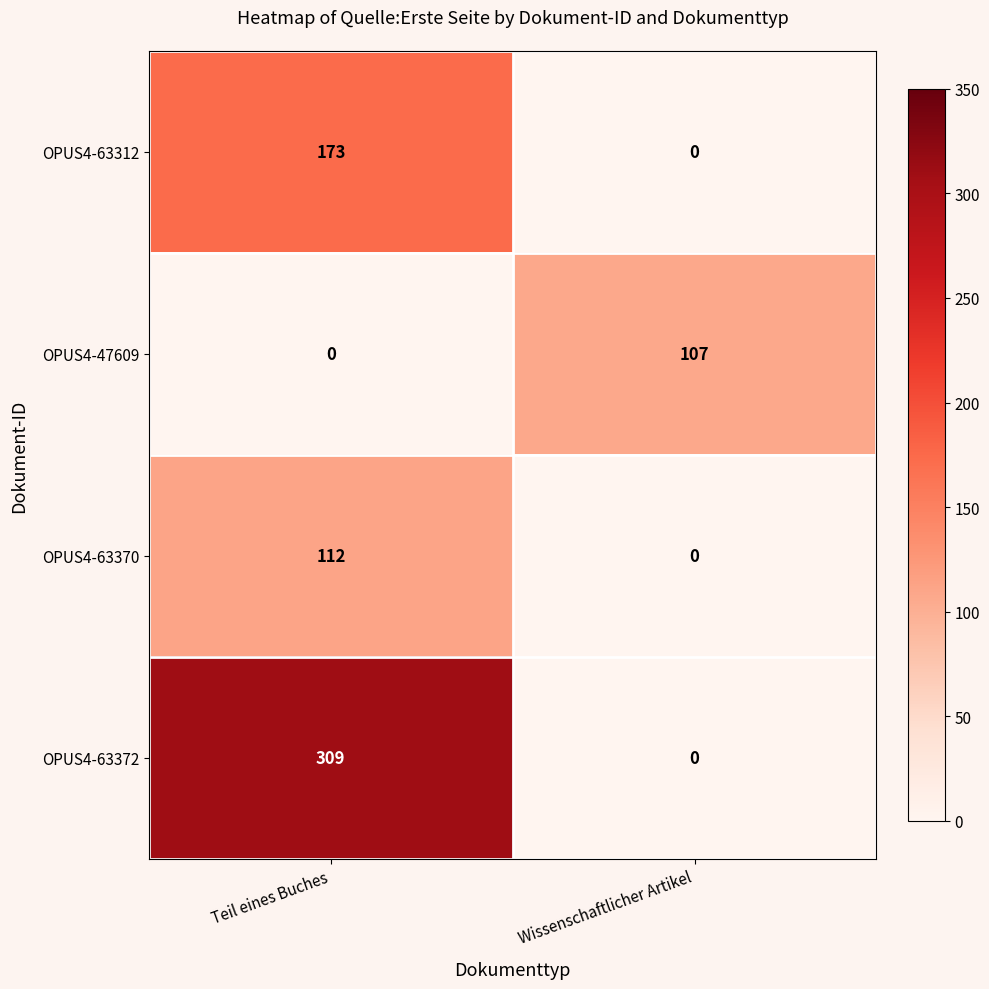

Reading left to right, transcribe all the data shown in this chart.

OPUS4-63312: Teil eines Buches=173	Wissenschaftlicher Artikel=0
OPUS4-47609: Teil eines Buches=0	Wissenschaftlicher Artikel=107
OPUS4-63370: Teil eines Buches=112	Wissenschaftlicher Artikel=0
OPUS4-63372: Teil eines Buches=309	Wissenschaftlicher Artikel=0